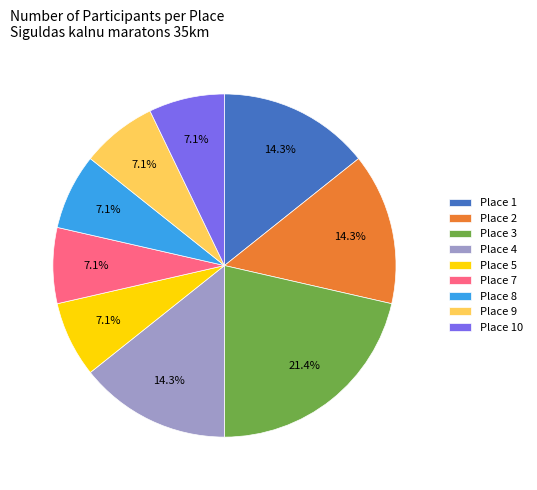

Is there any slice that represents more than half of the pie?

No